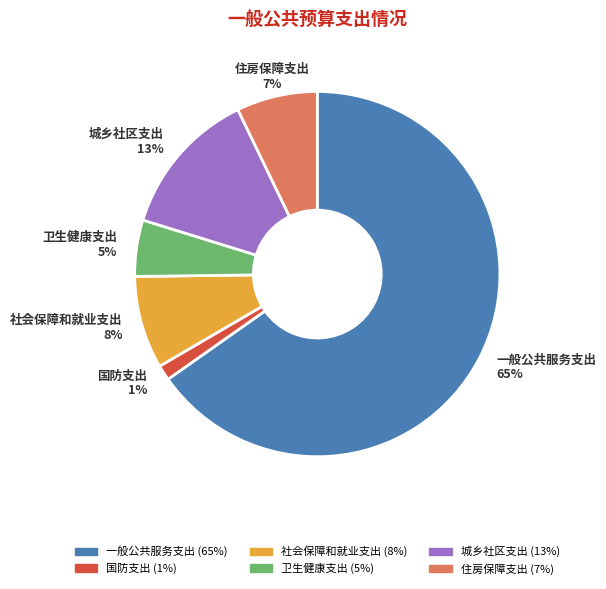

What is the ratio of the value at 城乡社区支出 to the value at 卫生健康支出?

2.6